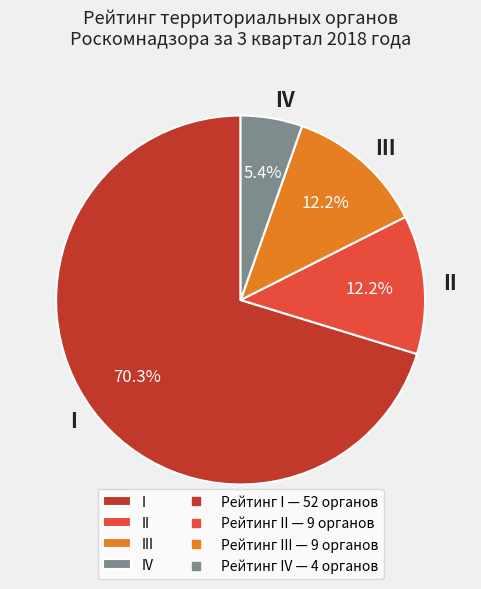

True or false: III accounts for 12% of the total.

True